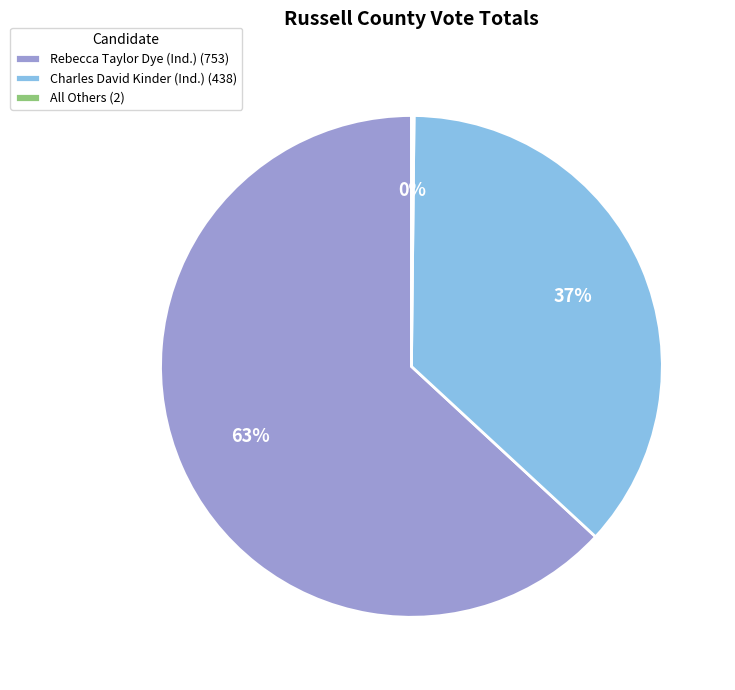

What percentage is the Charles David Kinder (Ind.) (438) slice, to the nearest percent?

37%